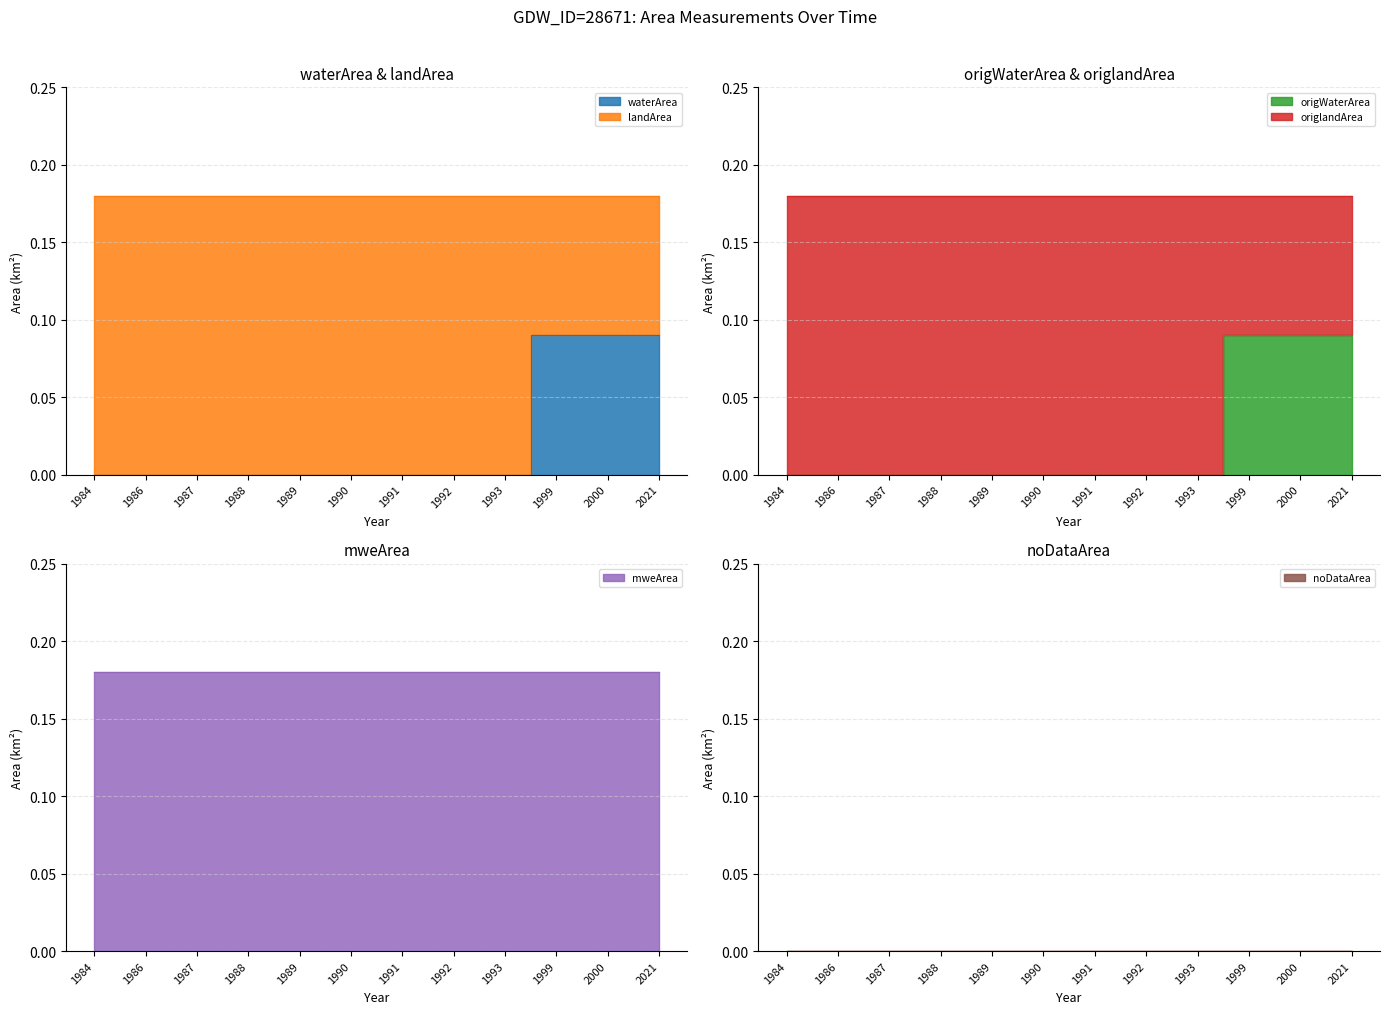

Between 1988 and 2000, which series saw the biggest shift?

waterArea